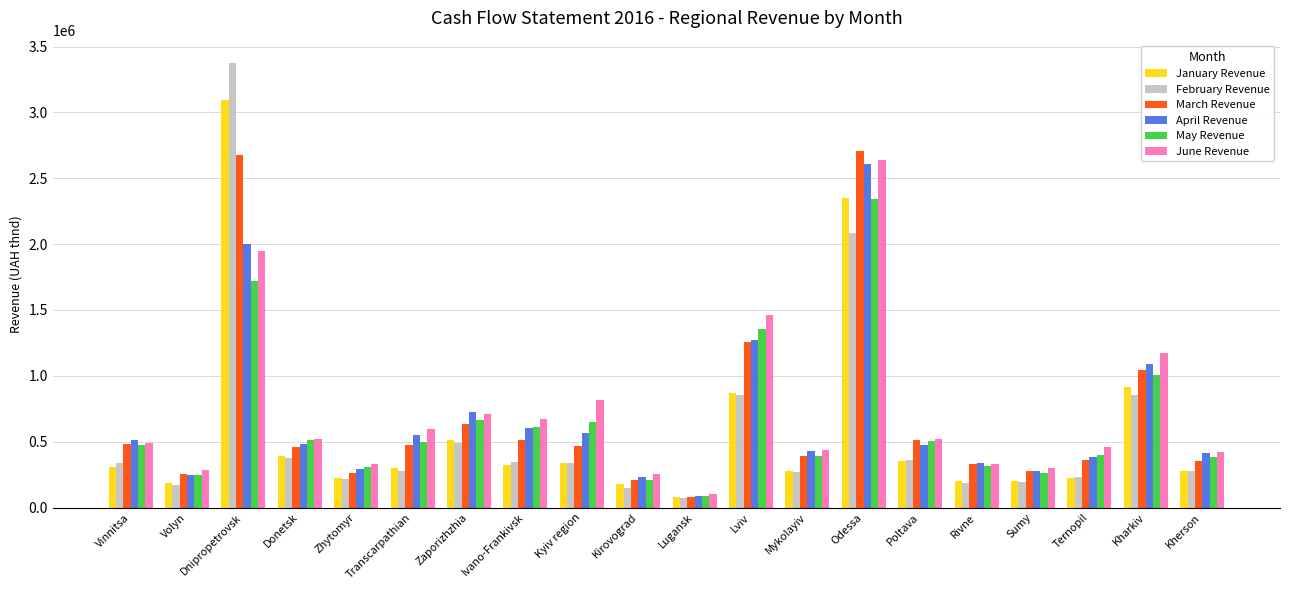

Between Transcarpathian and Sumy, which series saw the biggest shift?

June Revenue